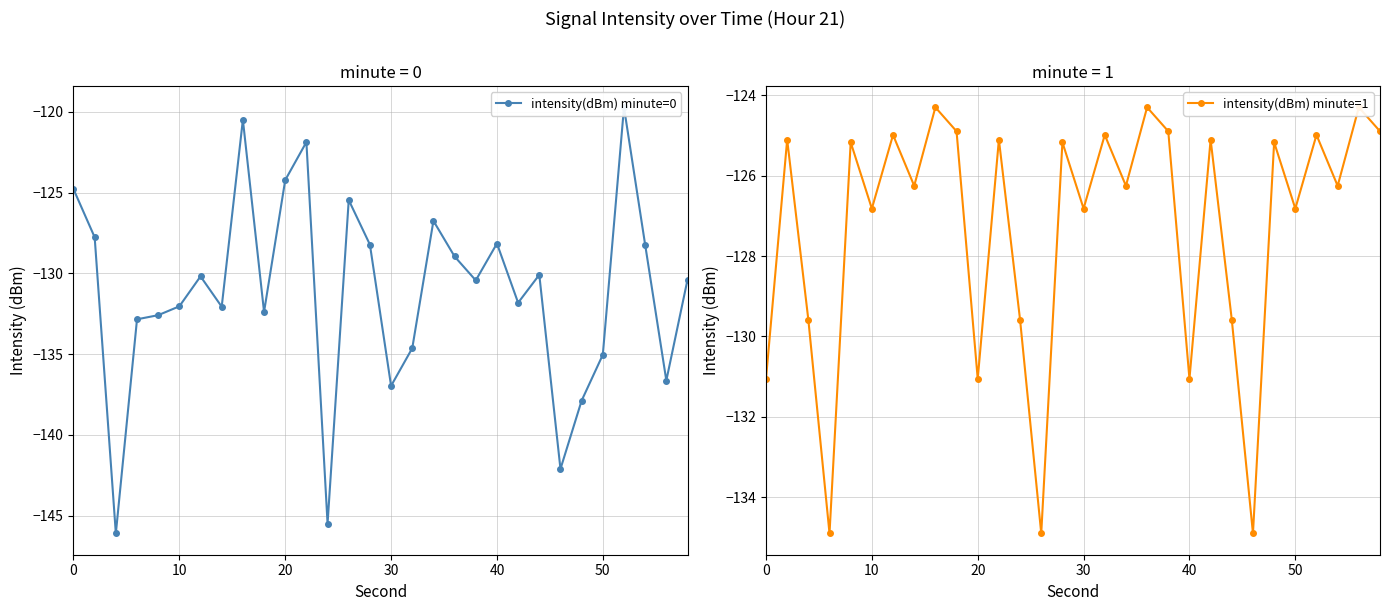

How many data points in intensity(dBm) minute=0 are above -130?

12